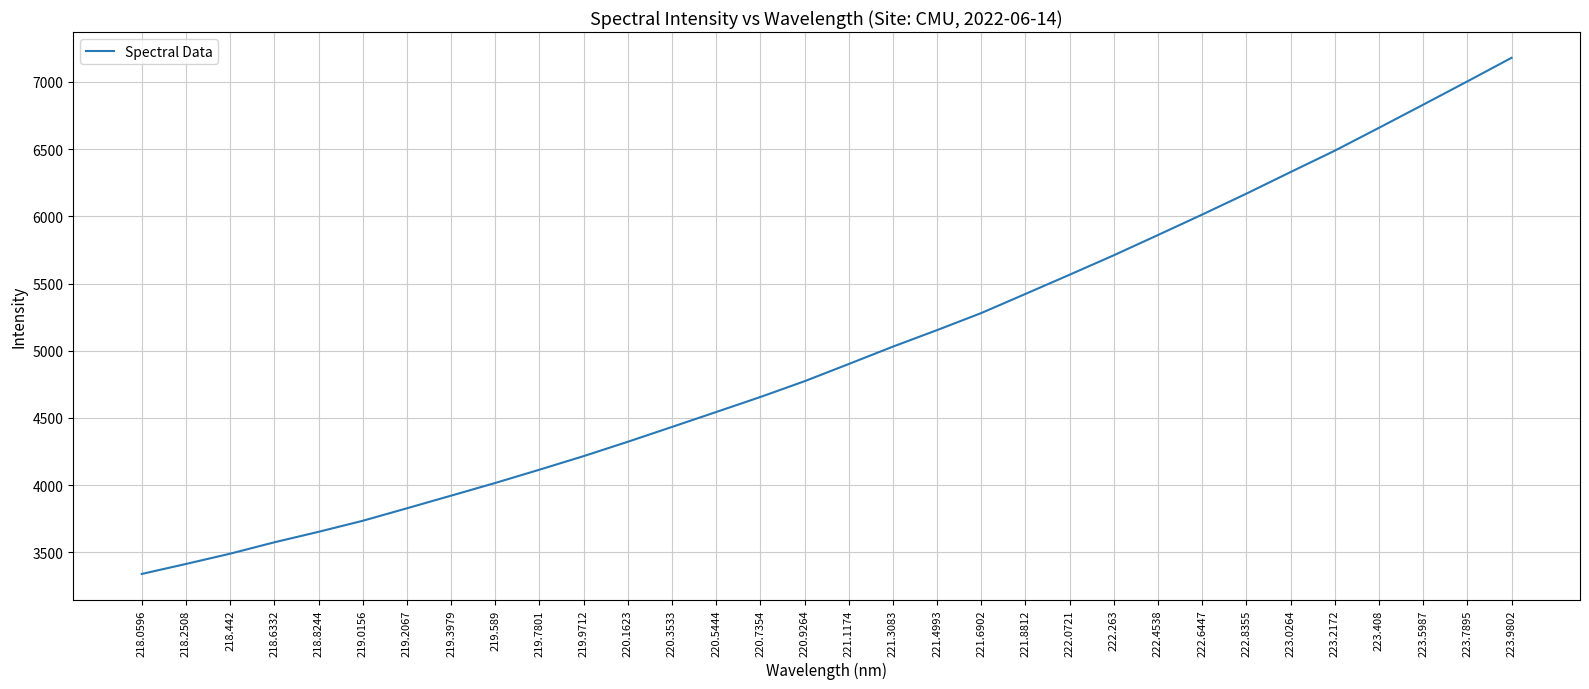

Rank the categories by value from highest to lowest.

223.9802, 223.7895, 223.5987, 223.408, 223.2172, 223.0264, 222.8355, 222.6447, 222.4538, 222.263, 222.0721, 221.8812, 221.6902, 221.4993, 221.3083, 221.1174, 220.9264, 220.7354, 220.5444, 220.3533, 220.1623, 219.9712, 219.7801, 219.589, 219.3979, 219.2067, 219.0156, 218.8244, 218.6332, 218.442, 218.2508, 218.0596